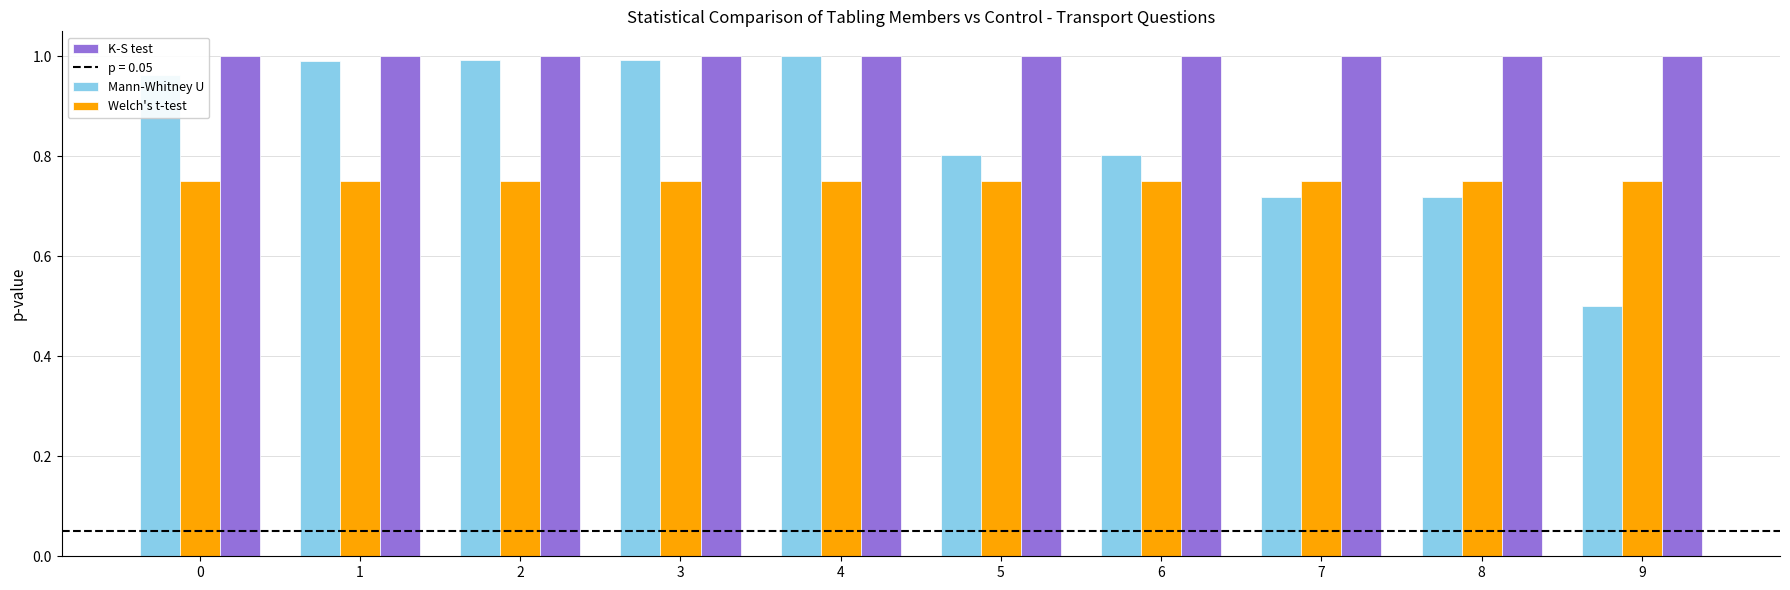

What is the difference between the Mann-Whitney U values at 5 and 0?

0.2